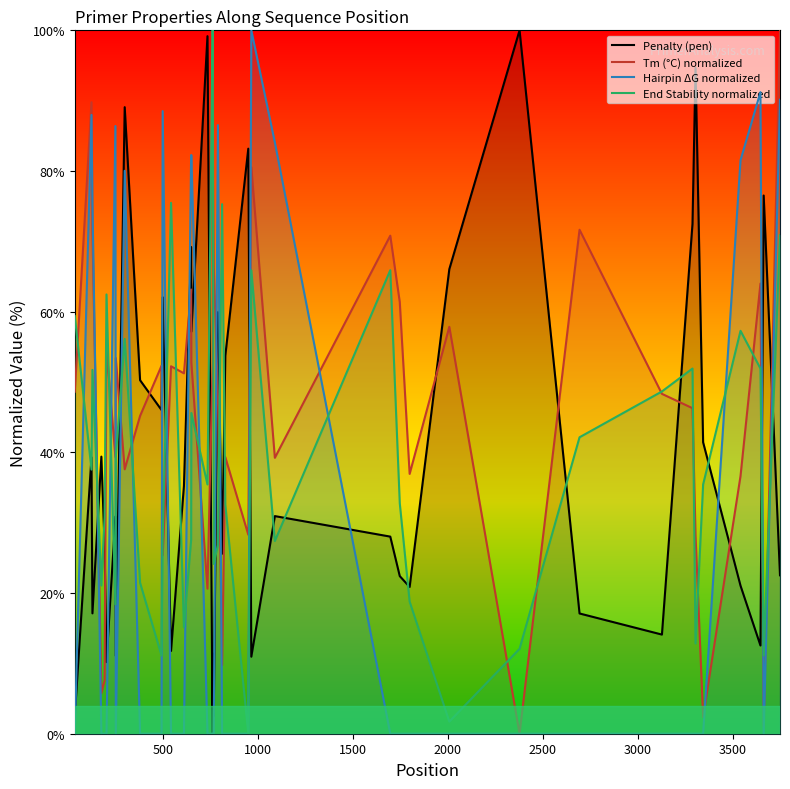

Which series has the largest total across all categories?

Tm (°C) normalized